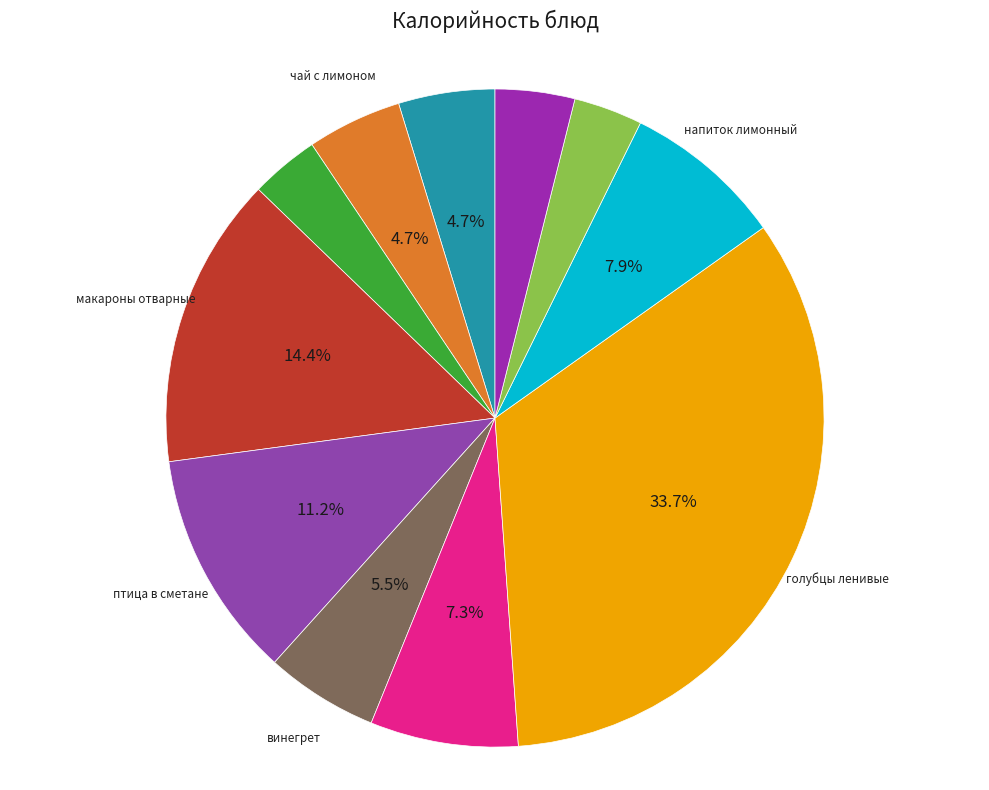

How many slices are in this pie chart?

11